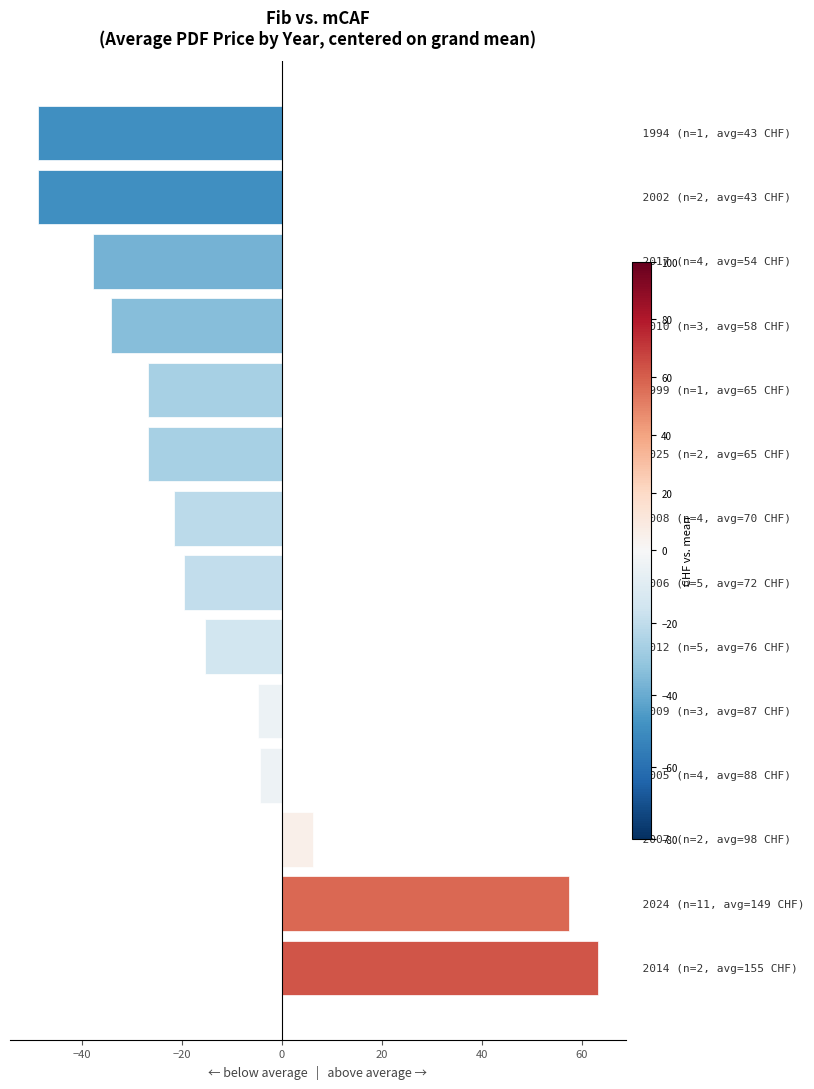

What is the sum of all values?

-161.3